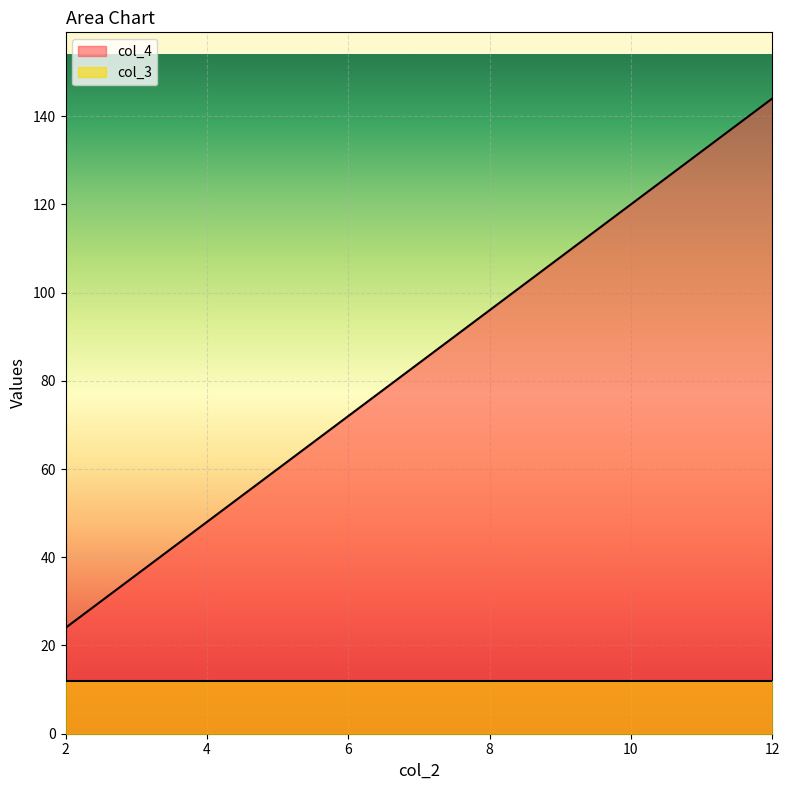

How many lines are shown in the chart?

2